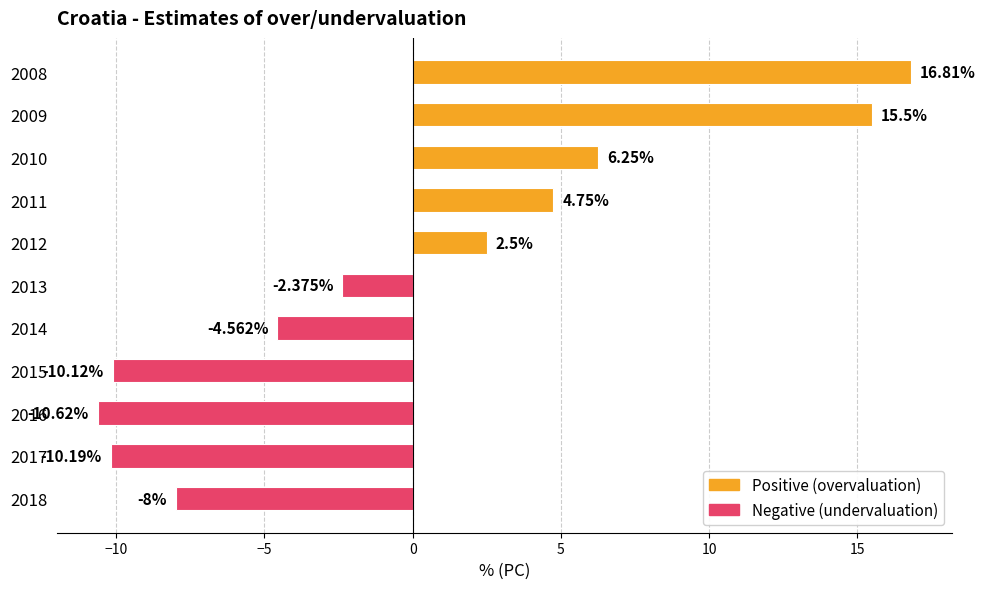

List the labels in order of value, smallest first.

2016, 2017, 2015, 2018, 2014, 2013, 2012, 2011, 2010, 2009, 2008